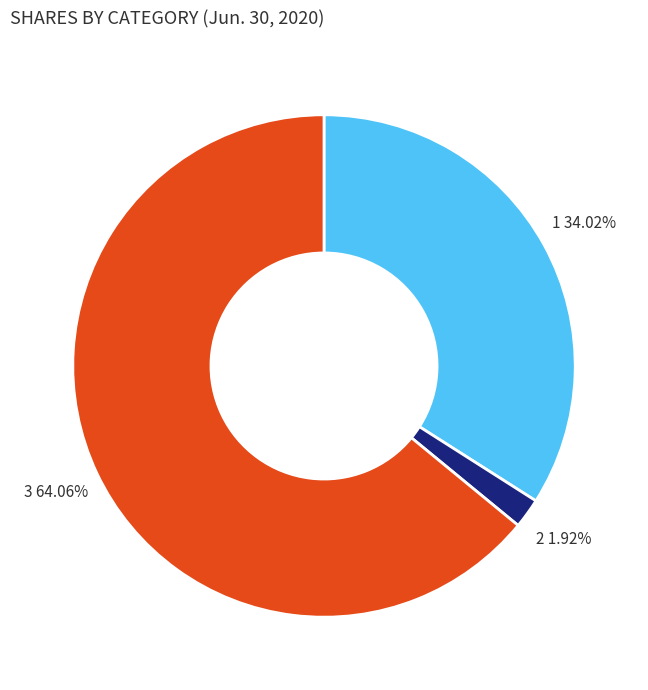

Is there a majority slice in this chart?

Yes